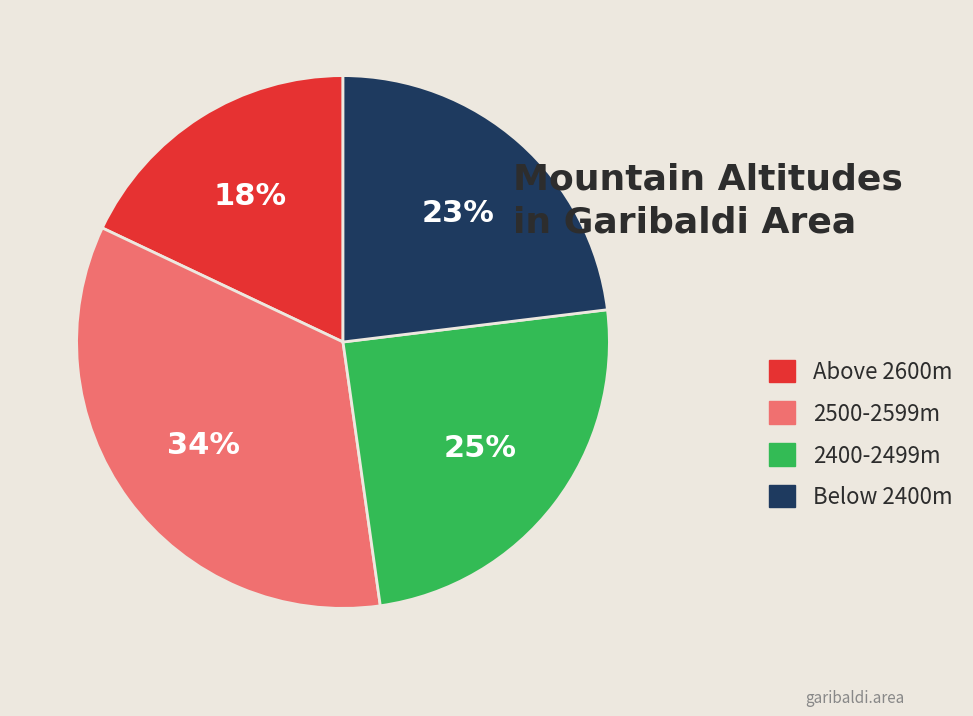

True or false: 2400-2499m accounts for 25% of the total.

True